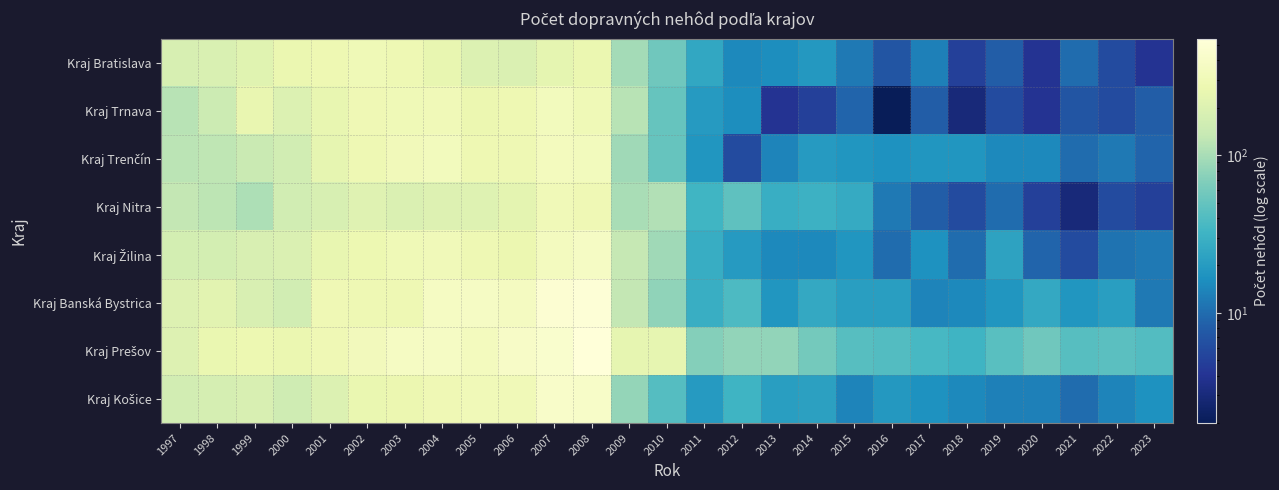

What is the difference between the highest and lowest values at 2001?

114